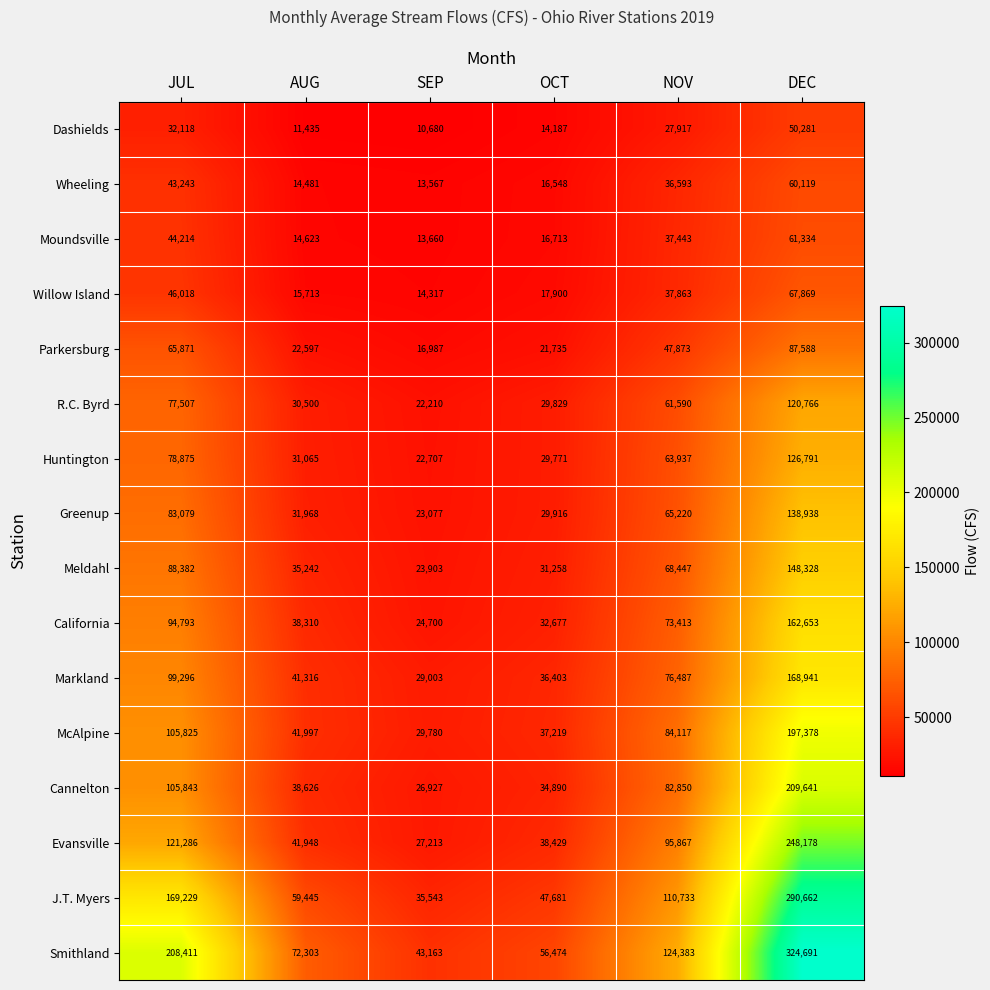

Where is Greenup nearest to the value 81007?

JUL